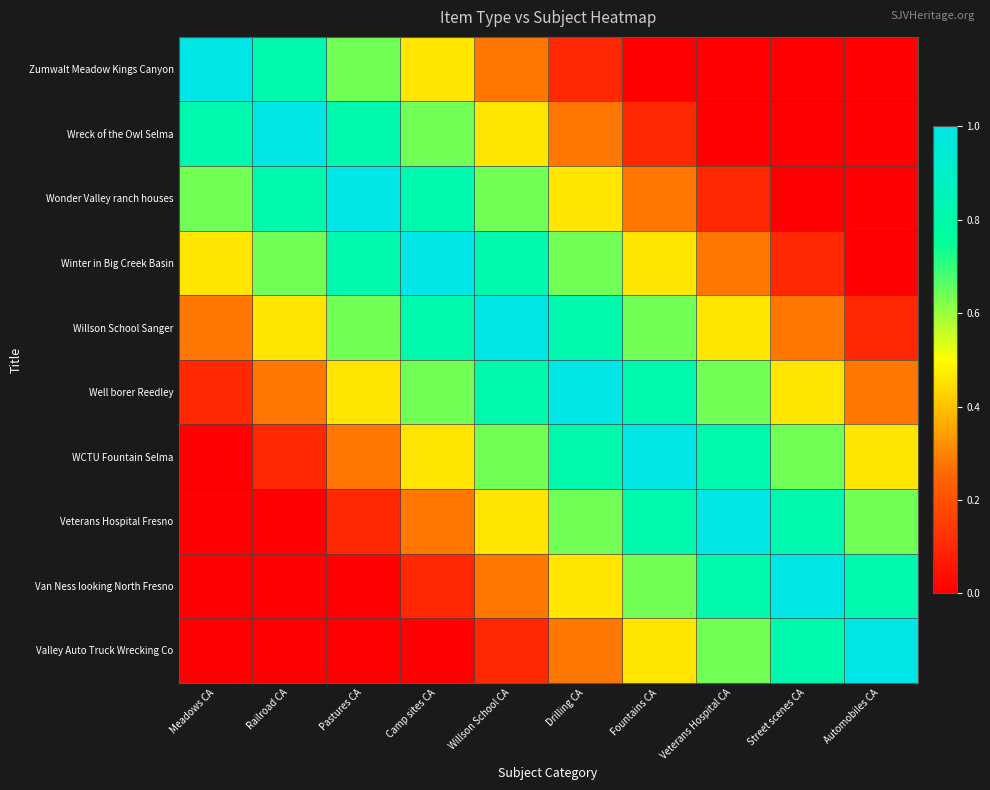

Which series has the largest total across all categories?

Willson School Sanger